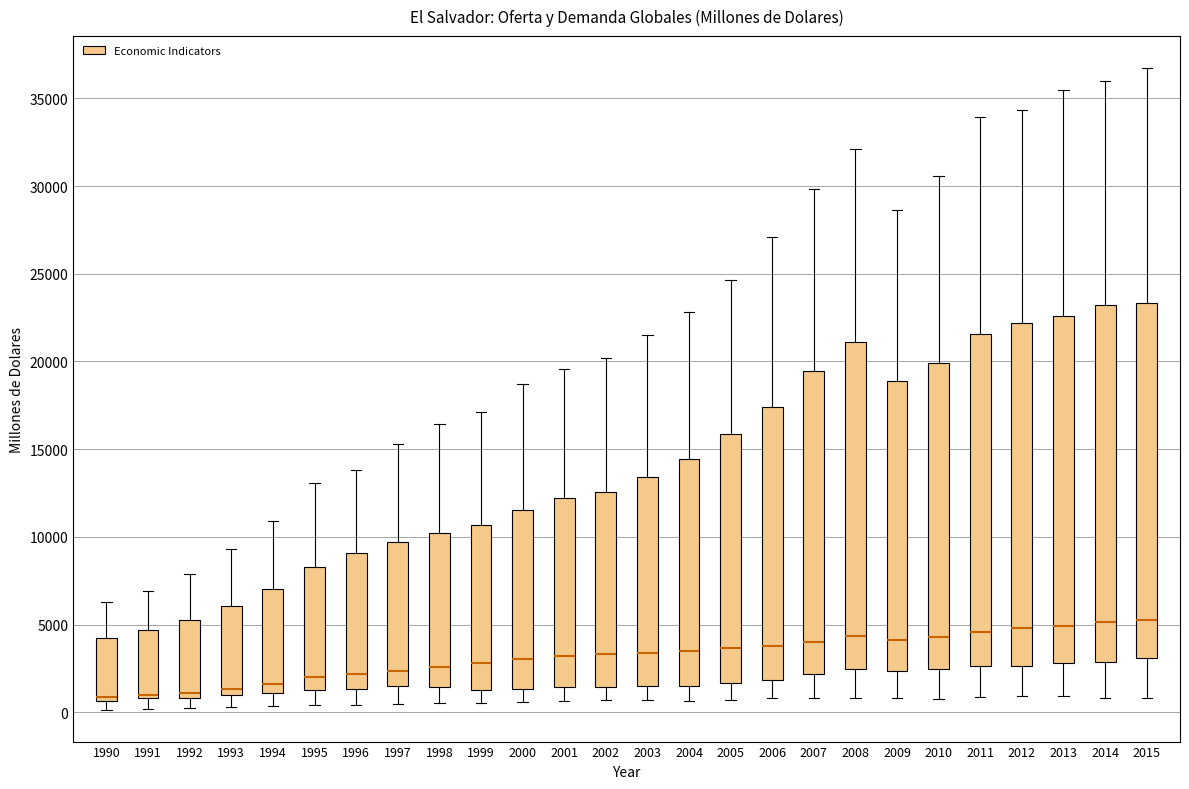

Reading left to right, transcribe this box plot: for each box, give where its median line is, the range the box spans, and where its two whiskers end, as read against the y-axis. The values are not printed on the chart, so give them approximately, as read against the axis.

1990: median 1000, box 500 to 4500, whiskers 0 to 6500
1991: median 1000 (just above the box's lower edge), box 1000 to 4500, whiskers 0 to 7000
1992: median 1000 (just above the box's lower edge), box 1000 to 5500, whiskers 500 to 8000
1993: median 1500, box 1000 to 6000, whiskers 500 to 9500
1994: median 1500, box 1000 to 7000, whiskers 500 to 11000
1995: median 2000, box 1500 to 8500, whiskers 500 to 13000
1996: median 2000, box 1500 to 9000, whiskers 500 to 14000
1997: median 2500, box 1500 to 9500, whiskers 500 to 15500
1998: median 2500, box 1500 to 10000, whiskers 500 to 16500
1999: median 3000, box 1500 to 10500, whiskers 500 to 17000
2000: median 3000, box 1500 to 11500, whiskers 500 to 18500
2001: median 3000, box 1500 to 12000, whiskers 500 to 19500
2002: median 3500, box 1500 to 12500, whiskers 500 to 20000
2003: median 3500, box 1500 to 13500, whiskers 500 to 21500
2004: median 3500, box 1500 to 14500, whiskers 500 to 23000
2005: median 3500, box 1500 to 16000, whiskers 500 to 24500
2006: median 4000, box 2000 to 17500, whiskers 1000 to 27000
2007: median 4000, box 2000 to 19500, whiskers 1000 to 30000
2008: median 4500, box 2500 to 21000, whiskers 1000 to 32000
2009: median 4000, box 2500 to 19000, whiskers 1000 to 28500
2010: median 4500, box 2500 to 20000, whiskers 1000 to 30500
2011: median 4500, box 2500 to 21500, whiskers 1000 to 34000
2012: median 5000, box 2500 to 22000, whiskers 1000 to 34500
2013: median 5000, box 3000 to 22500, whiskers 1000 to 35500
2014: median 5000, box 3000 to 23000, whiskers 1000 to 36000
2015: median 5500, box 3000 to 23500, whiskers 1000 to 36500